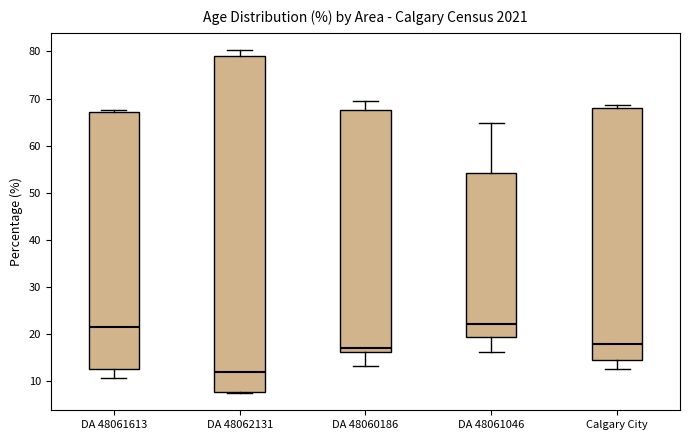

Where does the median line of the box for DA 48061613 sit on the y-axis? The values are not printed on the chart, so give them approximately, as read against the axis.

22